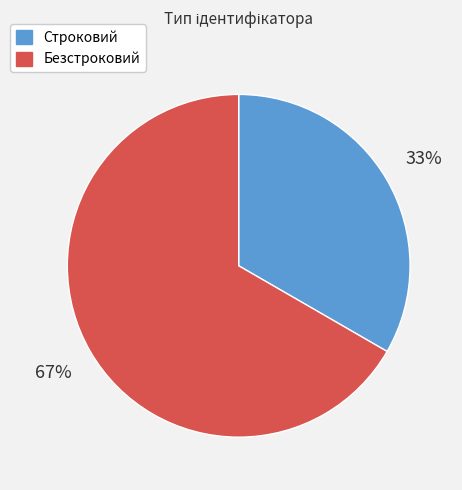

What is the majority slice?

Безстроковий